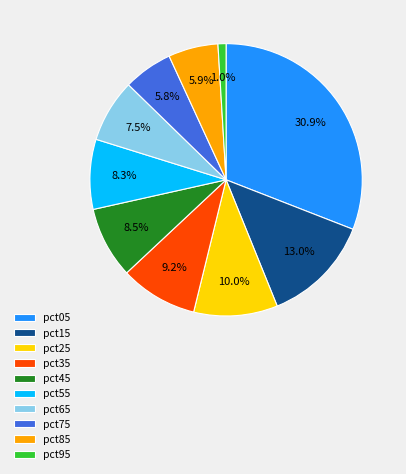

How much of the chart is everything except pct85?

94.1%